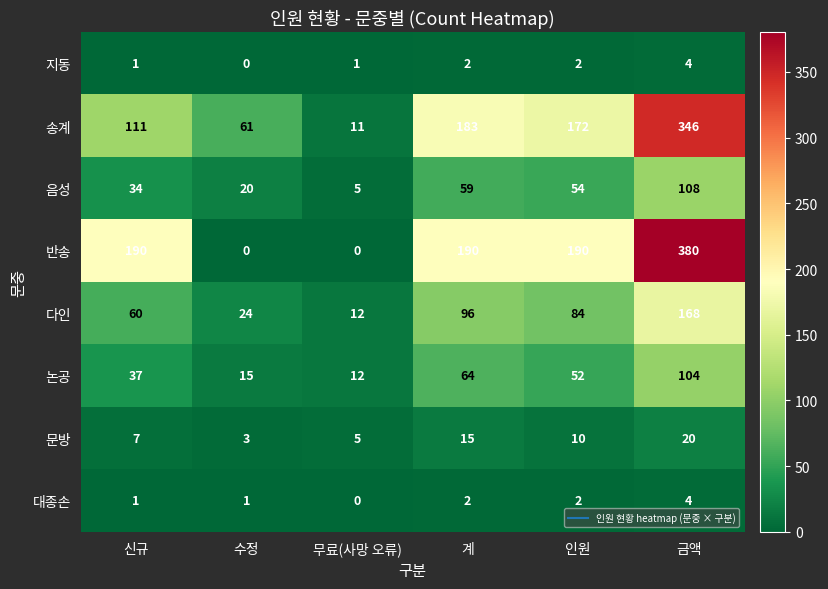

Rank the categories by 송계 value from lowest to highest.

무료(사망 오류), 수정, 신규, 인원, 계, 금액